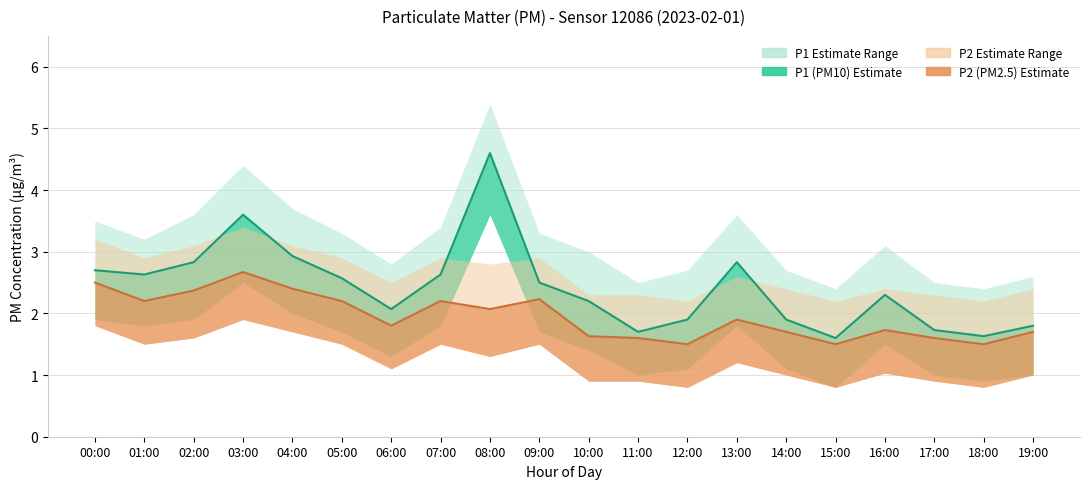

Count the number of categories in the chart.

20